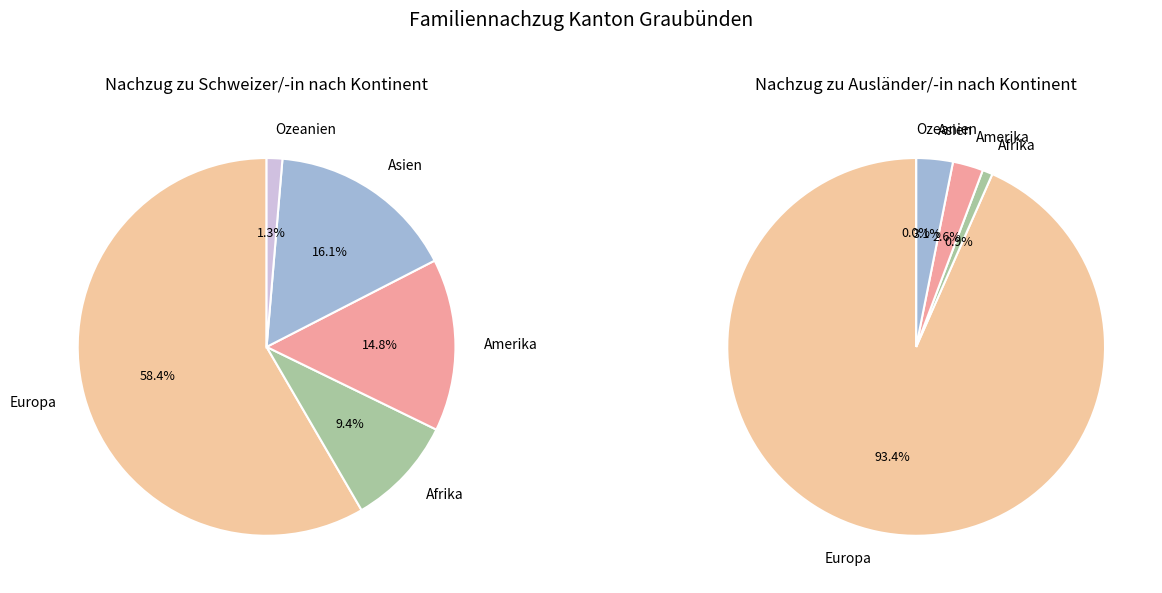

What is the difference between the highest and lowest values at Ozeanien?

2